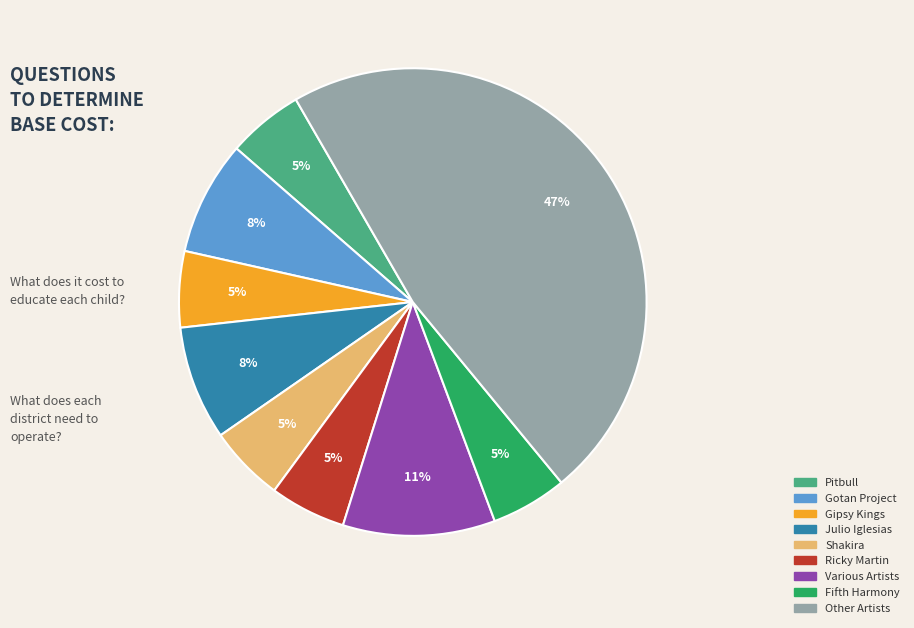

Is there any slice that represents more than half of the pie?

No